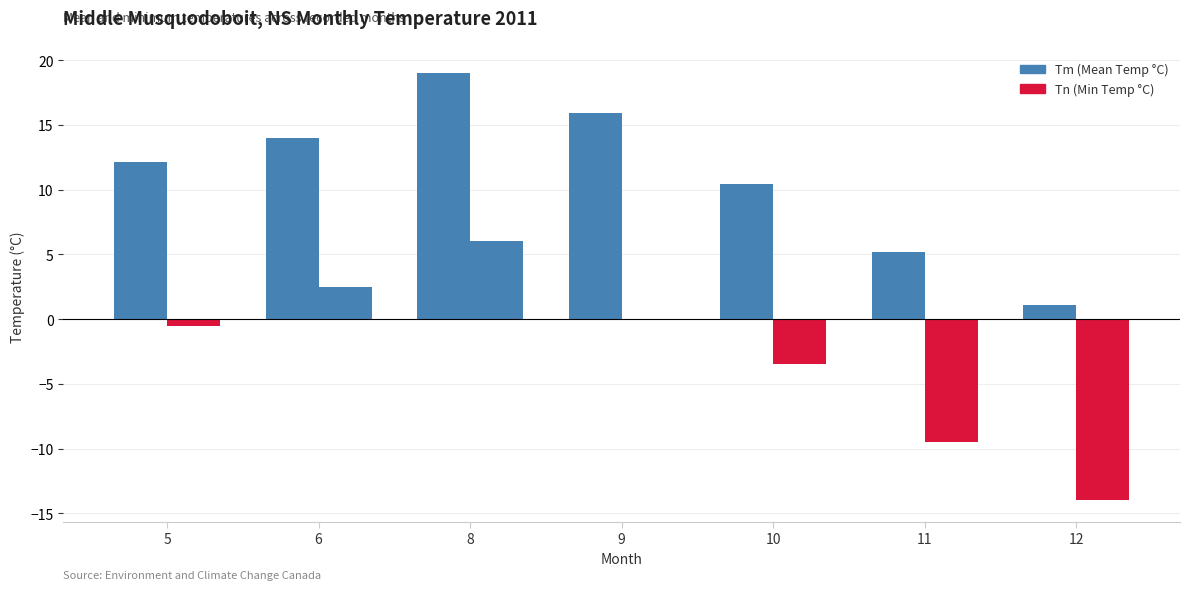

Is it true that Tm equals 5.2 at 11?

True